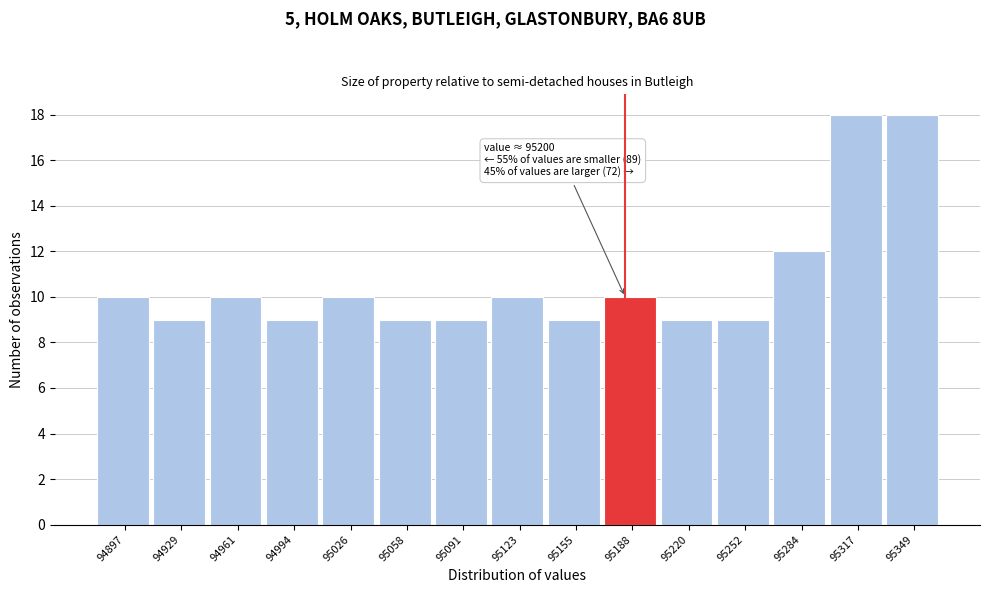

Reading right to left, extract all data points from this chart.

95349=18	95317=18	95284=12	95252=9	95220=9	95188=10	95155=9	95123=10	95091=9	95058=9	95026=10	94994=9	94961=10	94929=9	94897=10